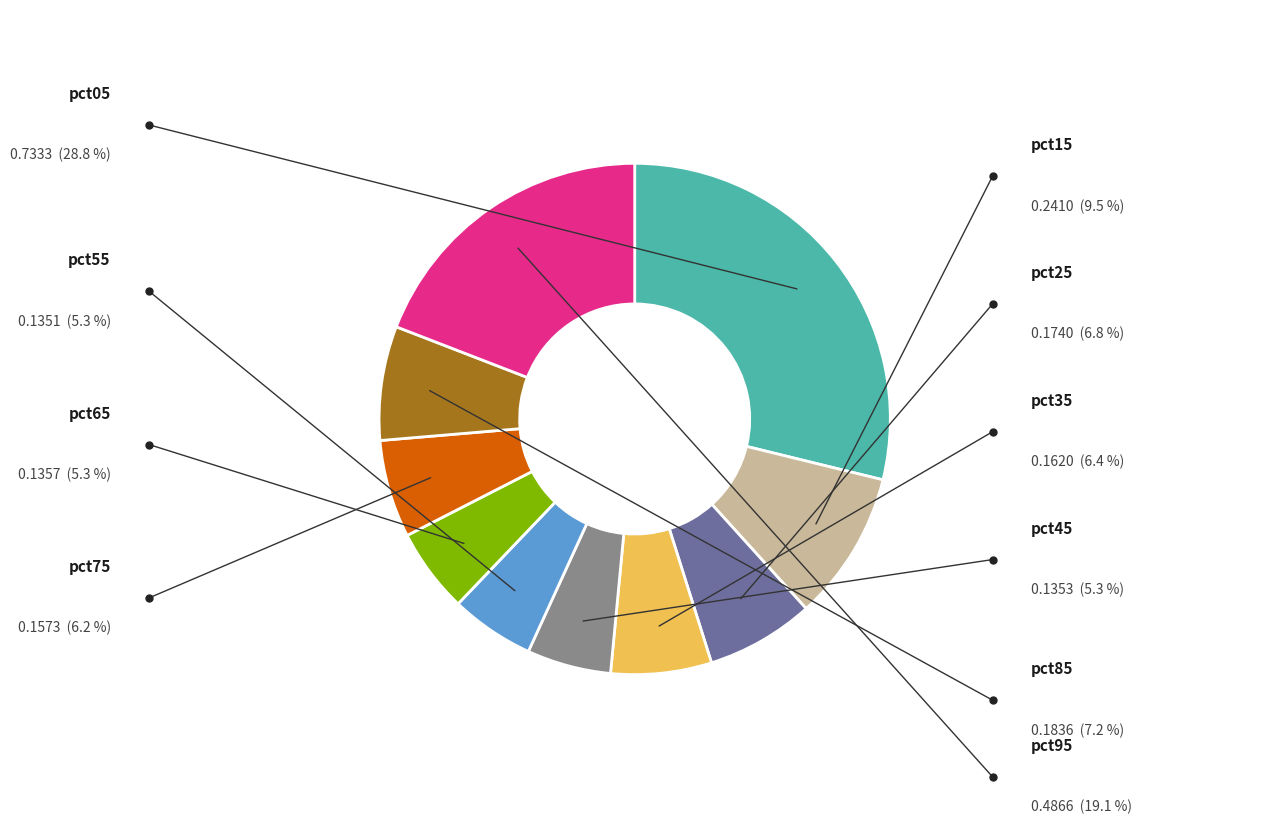

Is there any slice that represents more than half of the pie?

No